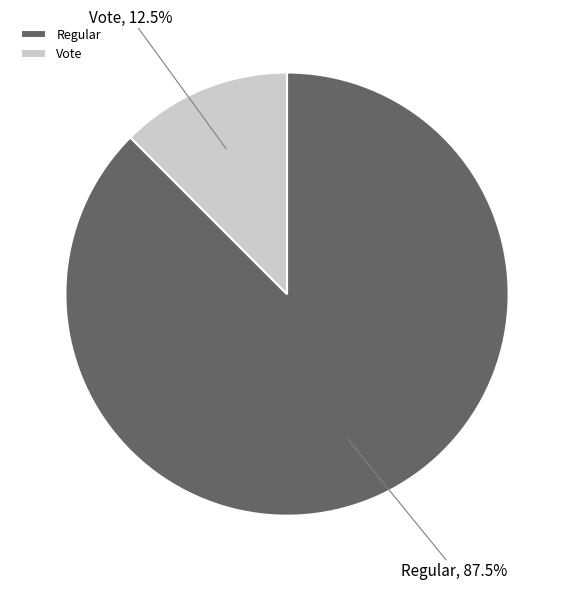

What is the smallest slice in the pie chart?

Vote